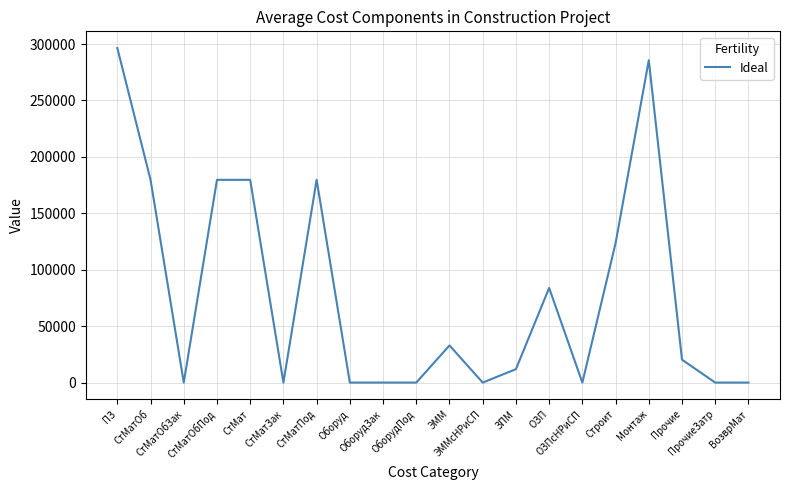

Is it true that the value at ОборудЗак is 128925.5?

False